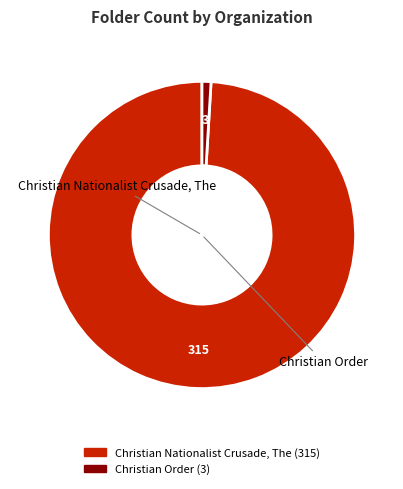

To the nearest percent, what percentage of the pie is Christian Nationalist Crusade, The?

99%